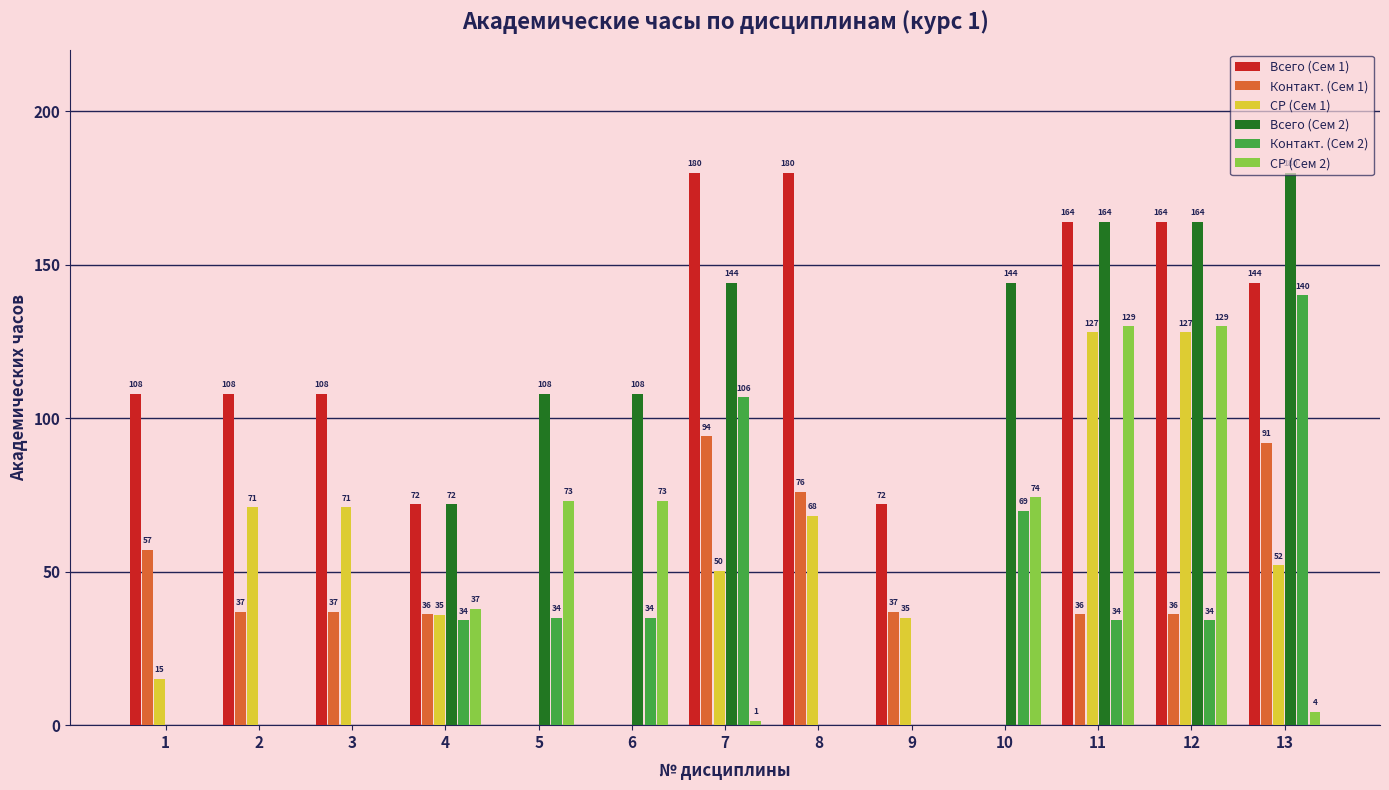

Count the number of categories in the chart.

13